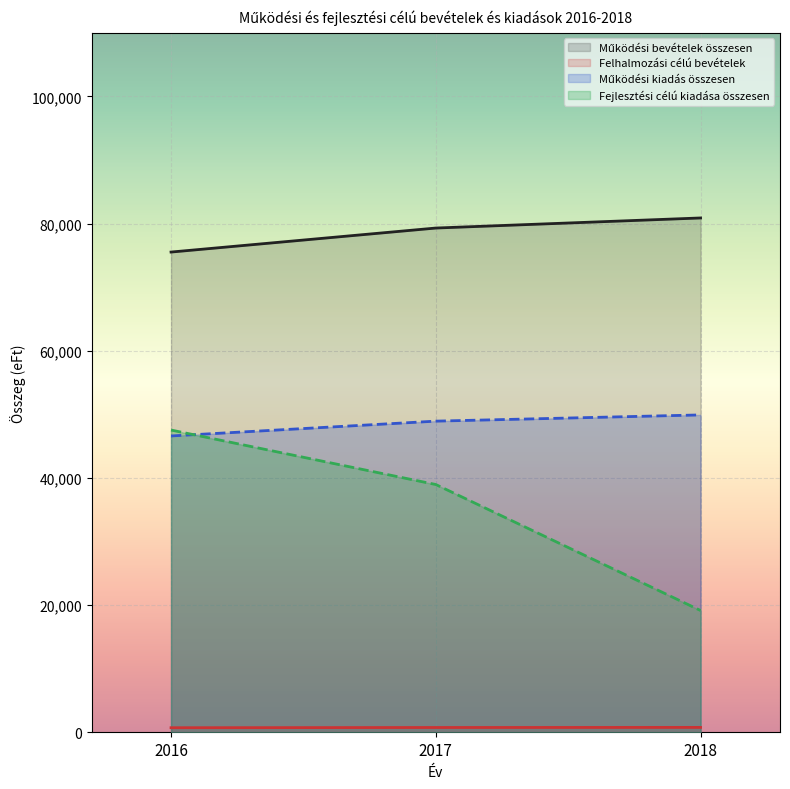

Rank the categories by Fejlesztési célú kiadása összesen value from highest to lowest.

2016, 2017, 2018